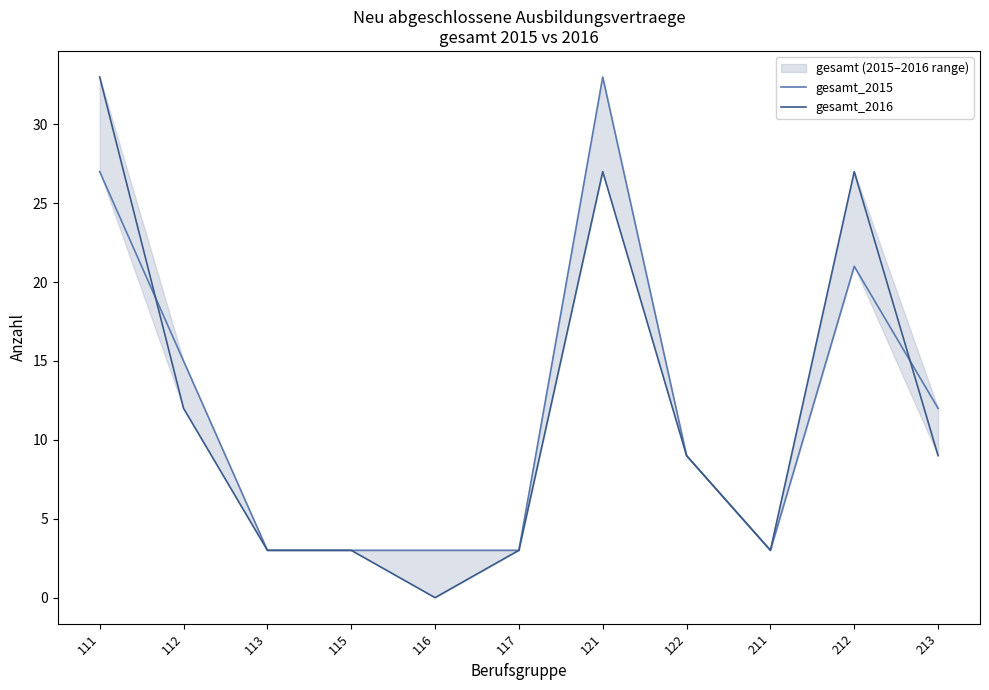

Rank the categories by gesamt_2016 value from lowest to highest.

116, 113, 115, 117, 211, 122, 213, 112, 121, 212, 111